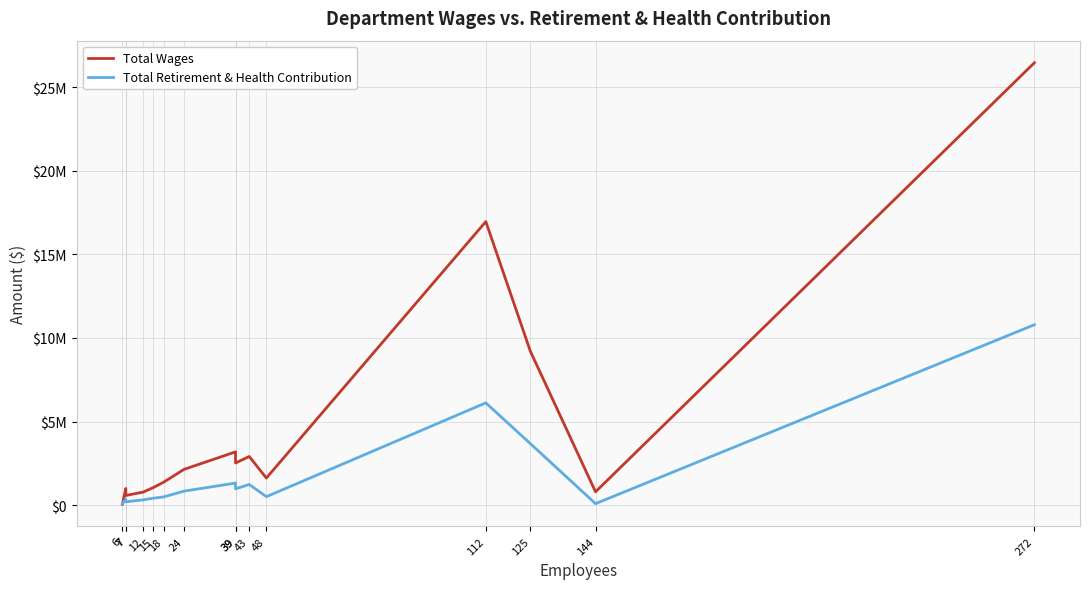

At which category does Total Wages reach its first local peak?

7